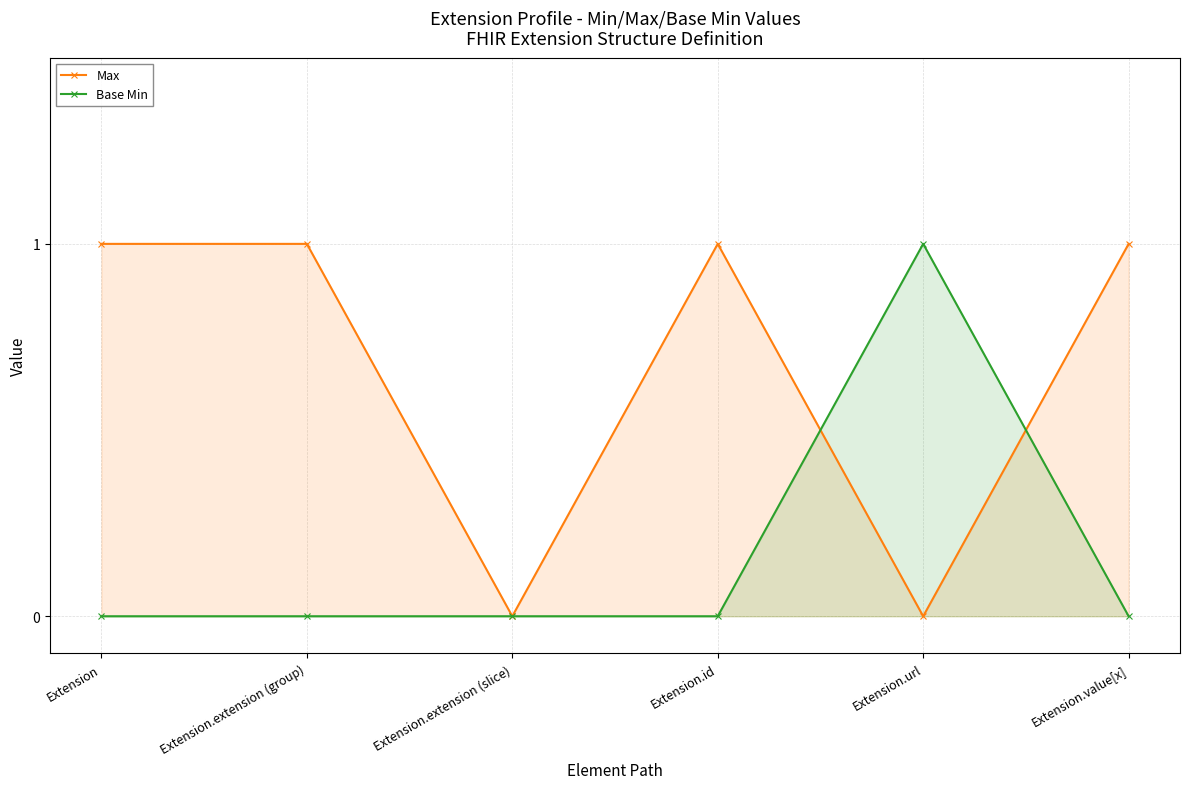

True or false: Base Min has more than 0 interior local peaks.

True